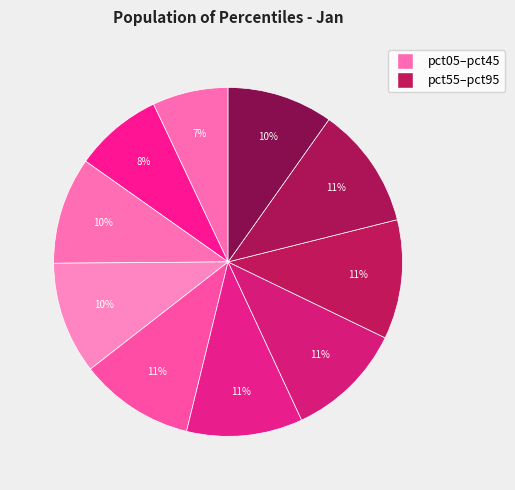

To the nearest percent, what is the difference between the largest and smallest slice percentages?

4%